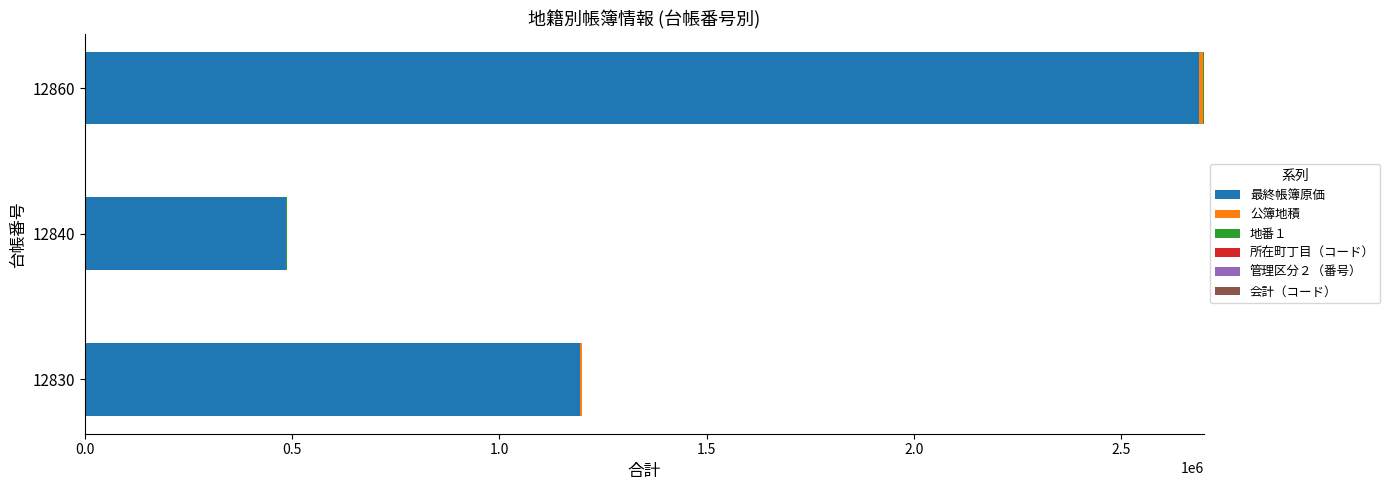

What is the highest value of the 最終帳簿原価 series?

2686299